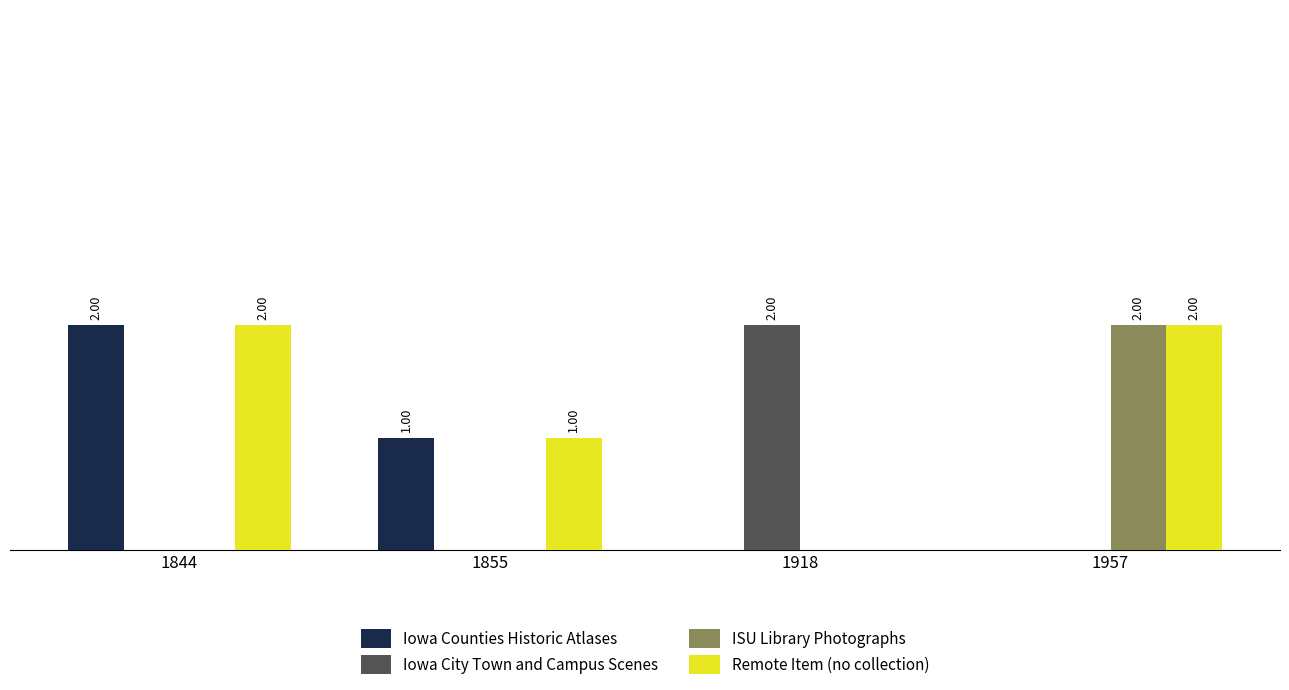

What is the difference between the maximum and second lowest values in the Iowa Counties Historic Atlases series?

2